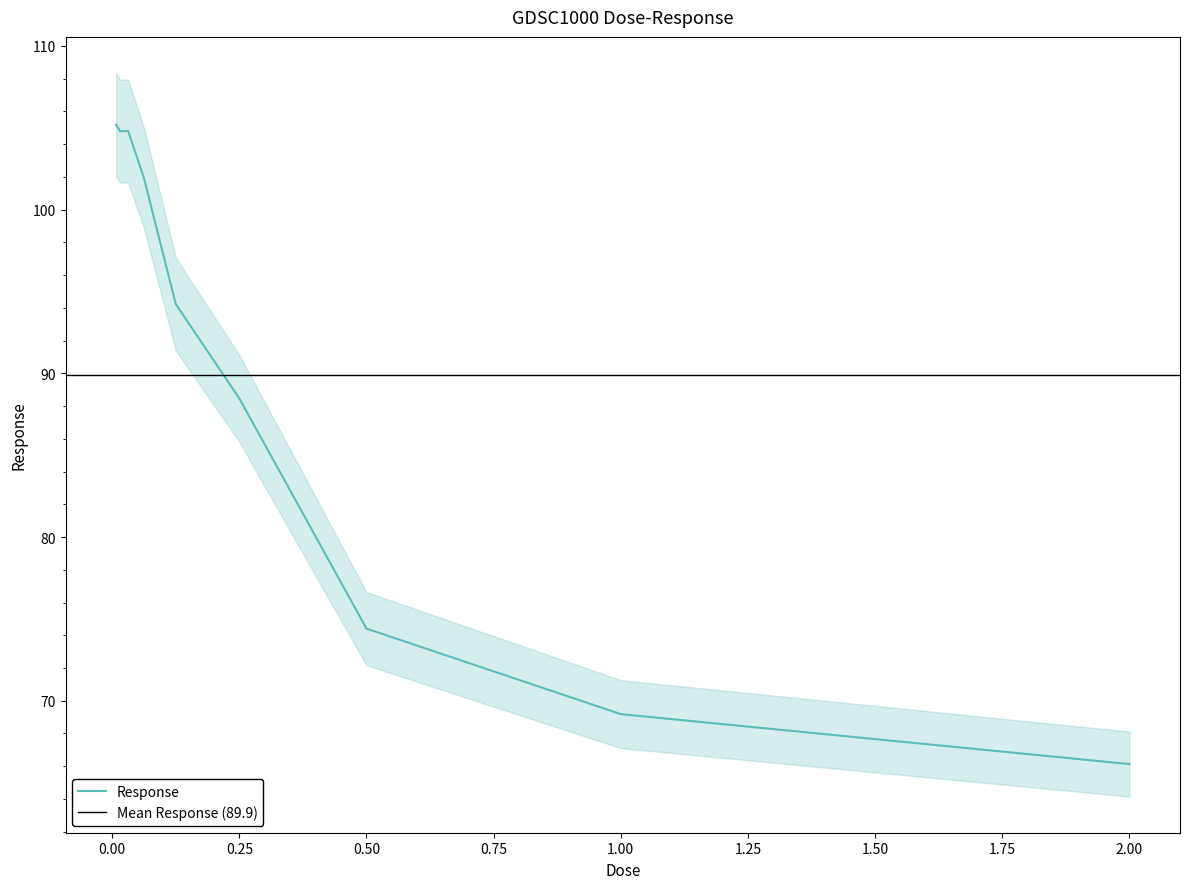

What is the minimum value shown in the chart?

66.1